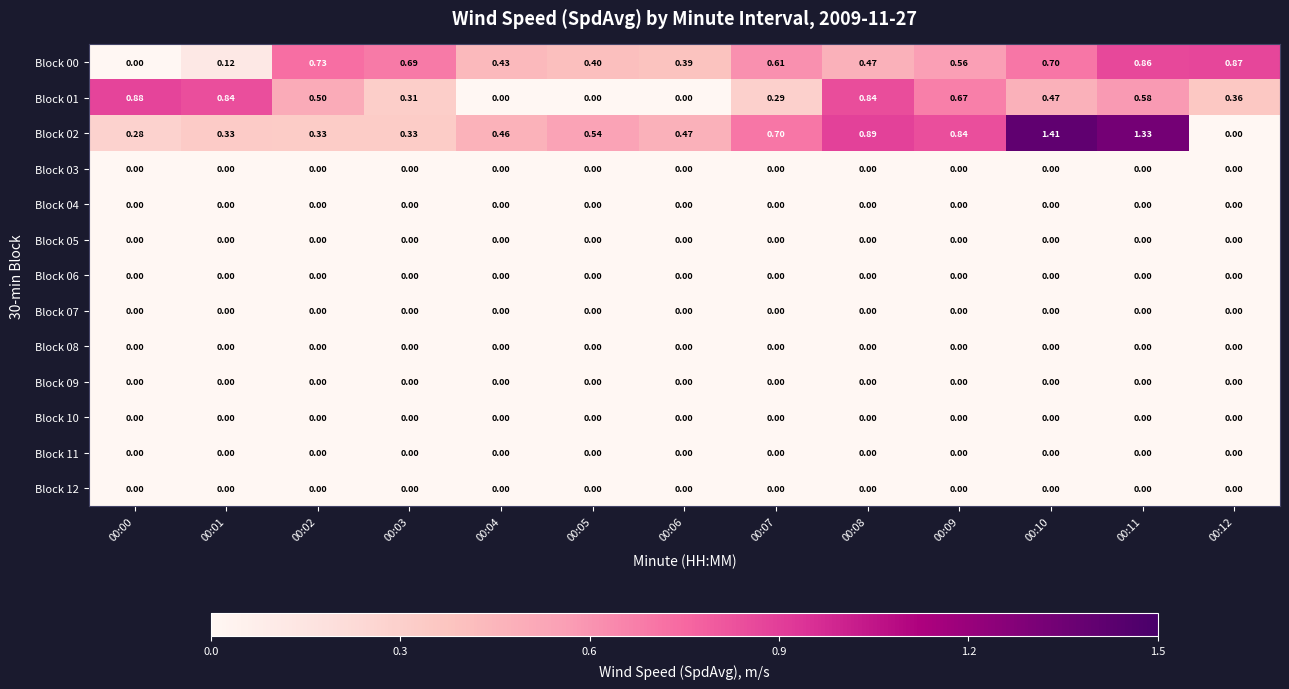

Is the value of Block 11 at 00:11 greater than the value of Block 01 at 00:03?

No